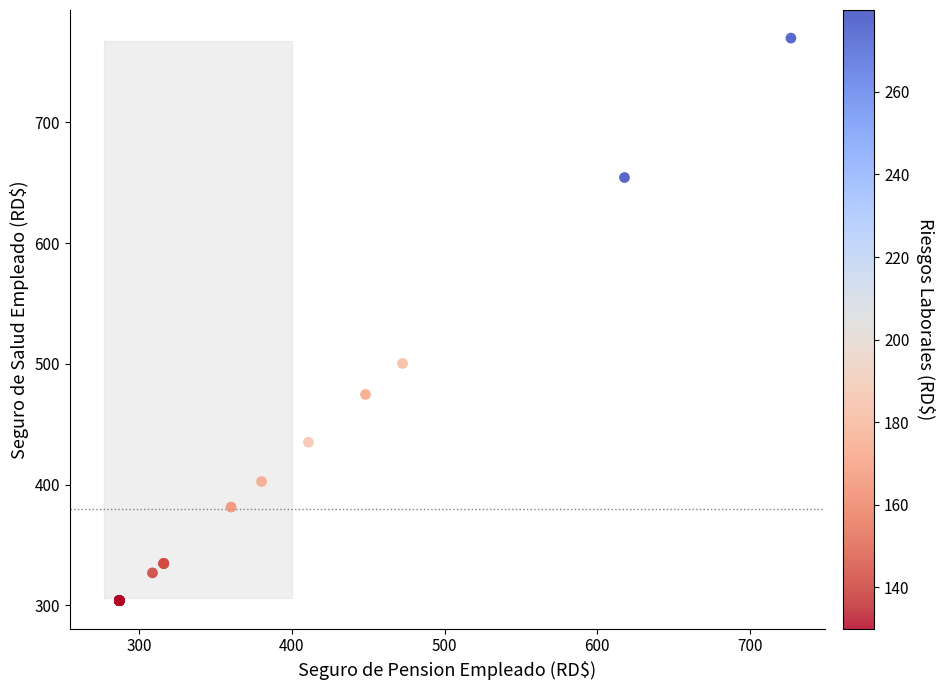

What Y value in the scatter plot is closest to 536?

500.4